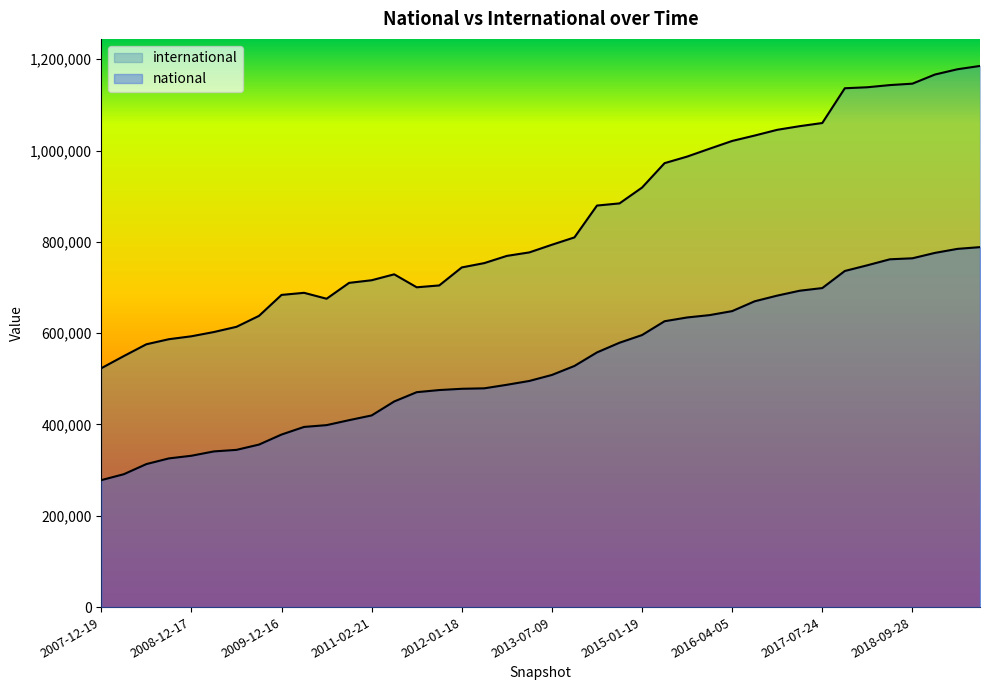

At how many categories does at least one series exceed 815725?

18